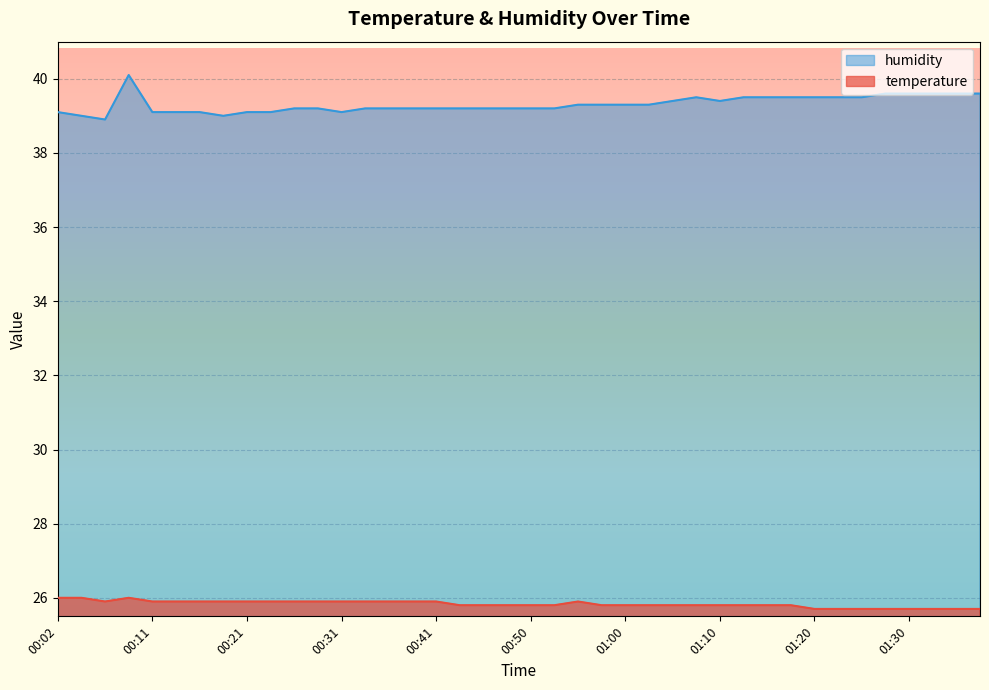

What is the sum of the temperature values at 00:04 and 00:28?

51.9